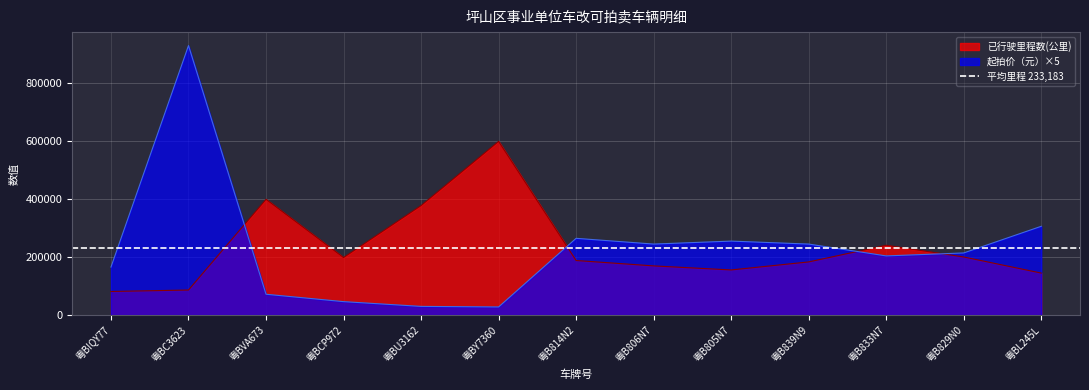

Reading right to left, transcribe all the data shown in this chart.

已行驶里程数(公里): 145235	200802	241345	183732	156000	170000	188588	600000	378435	198909	400000	86686	81654
起拍价（元）: 306750	214725	204500	245400	255625	245400	265200	28200	30180	46600	72120	930800	166000